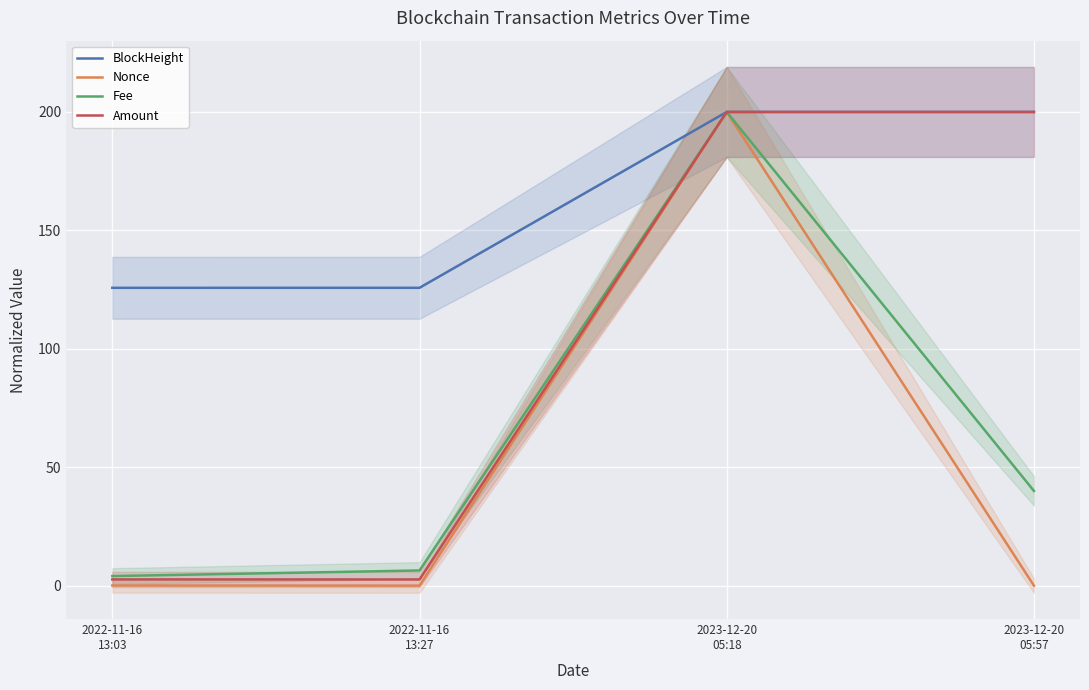

After their last crossing, which series has the higher values: Fee or BlockHeight?

BlockHeight